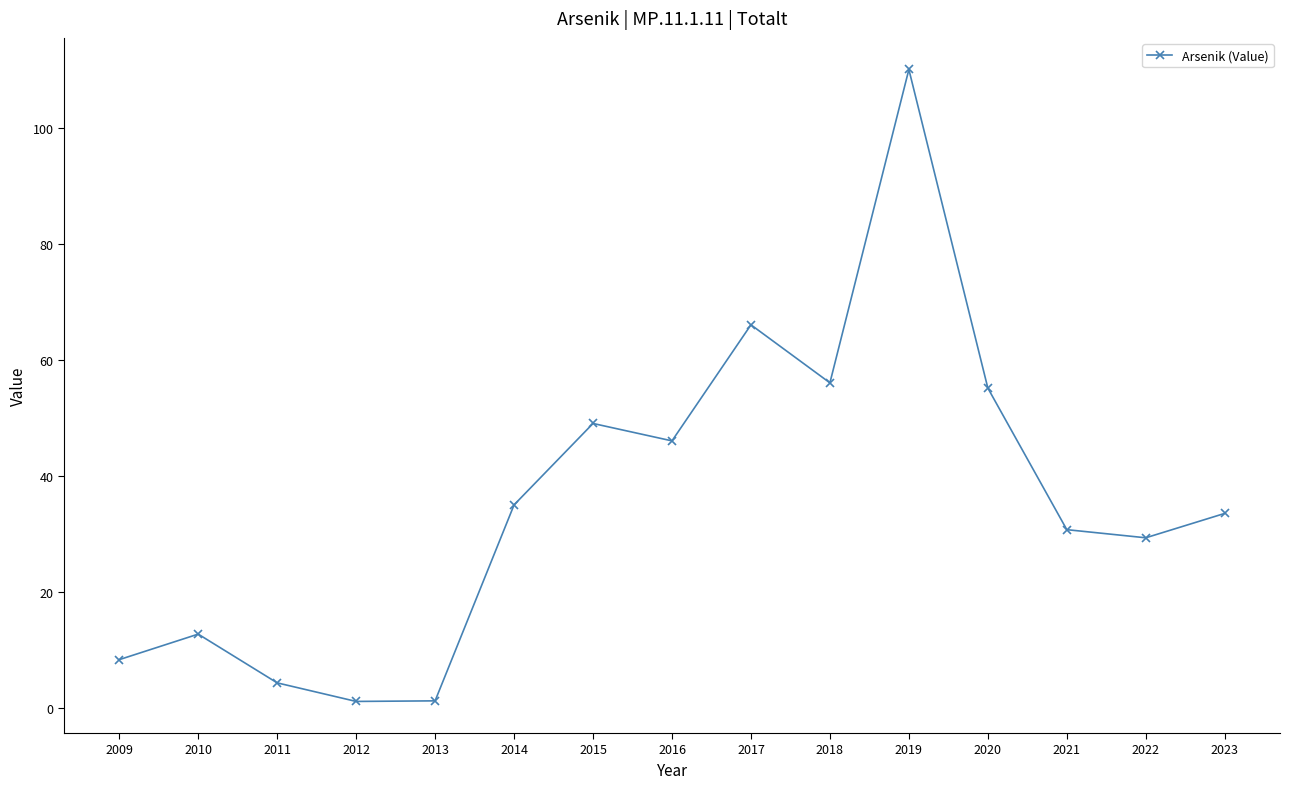

Is this an area chart (filled region under the line)?

No